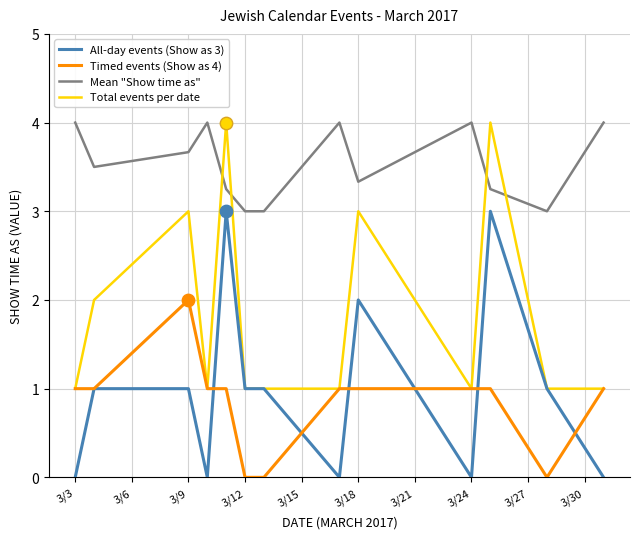

What is the maximum value shown in the chart?

4.0